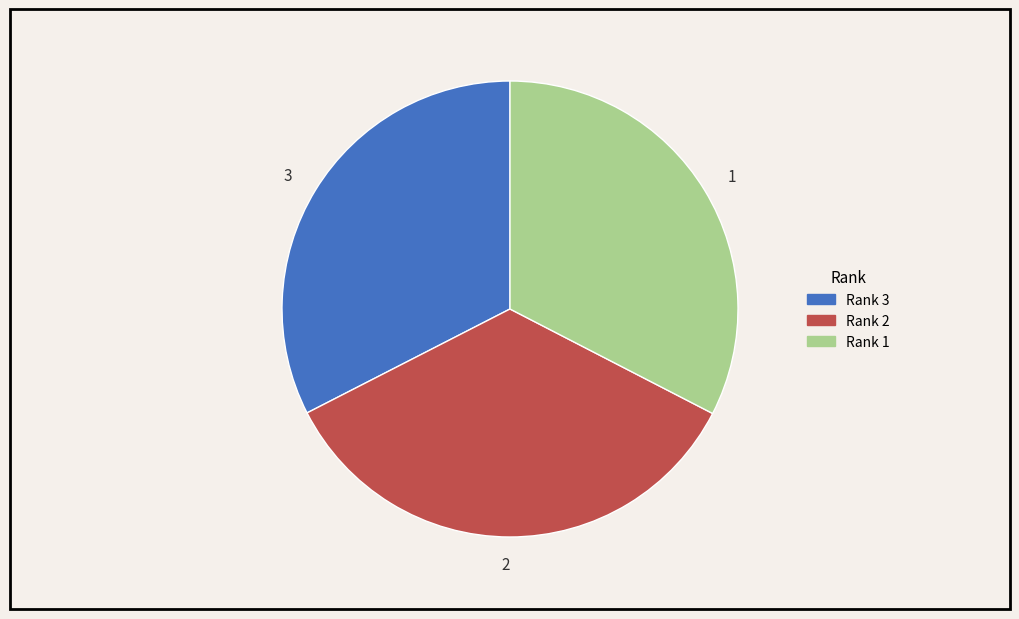

True or false: 2 accounts for 35% of the total.

True